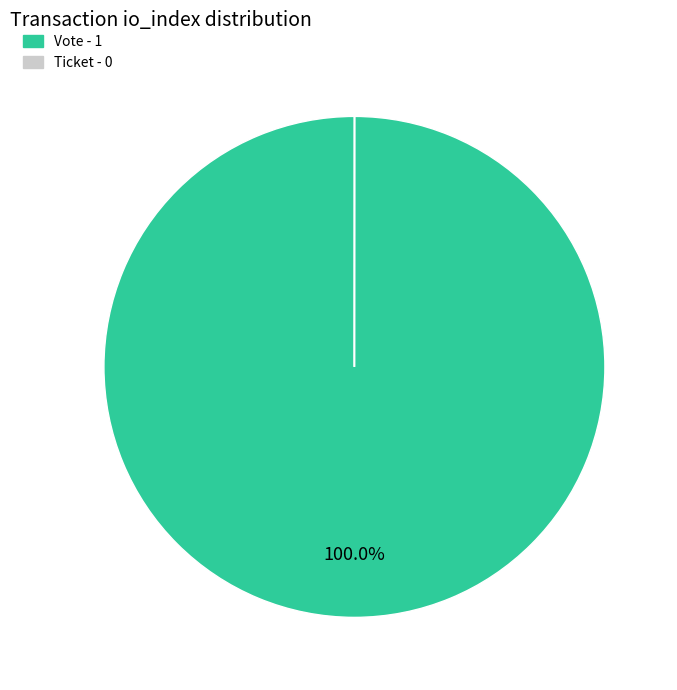

Does any single category account for the majority?

Yes